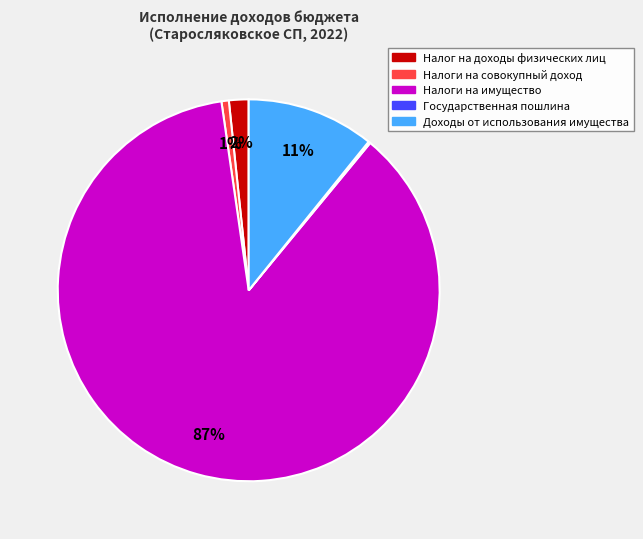

Is there a majority slice in this chart?

Yes